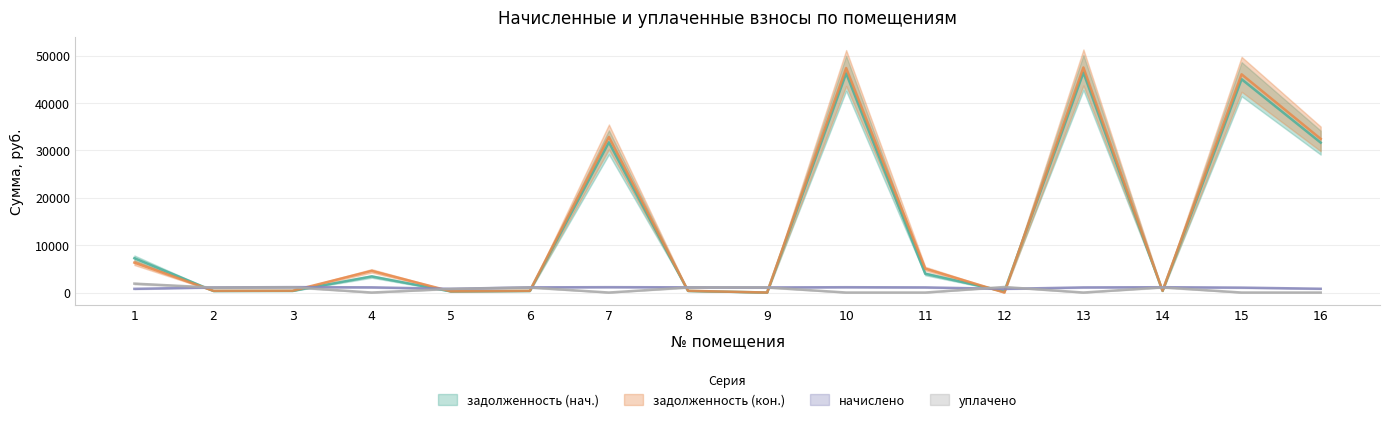

At which label does начислено first exceed 1083?

3